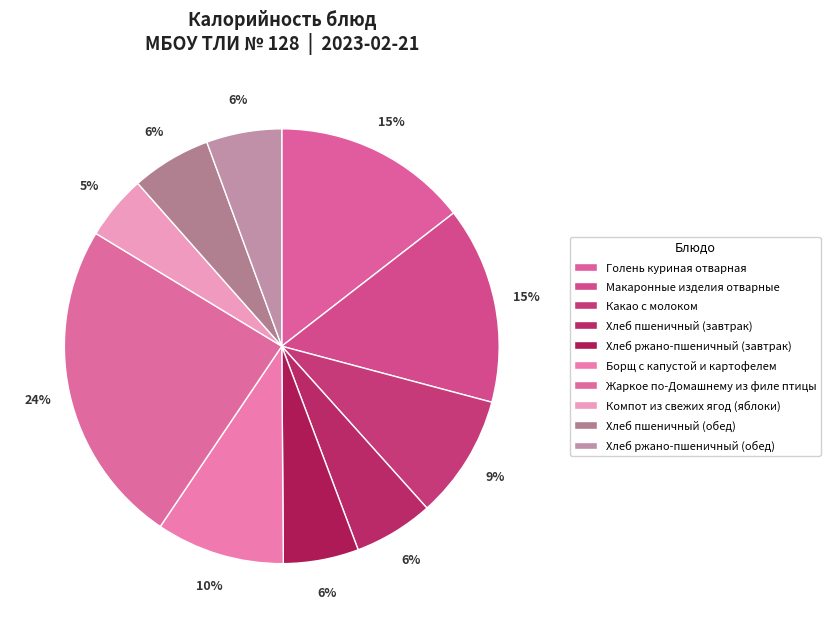

Is there any slice that represents more than half of the pie?

No